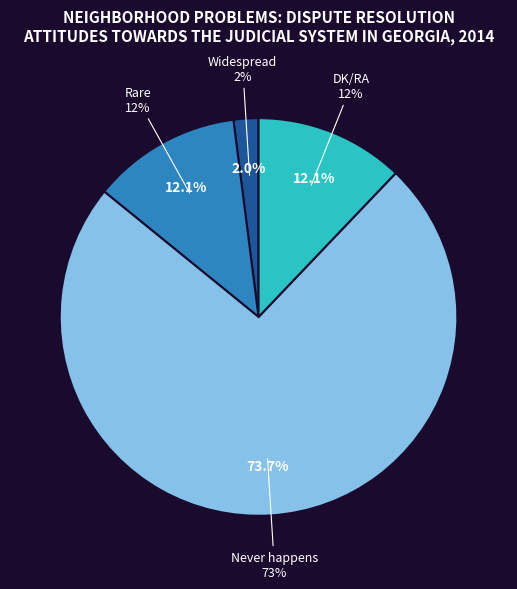

Does any single category account for the majority?

Yes